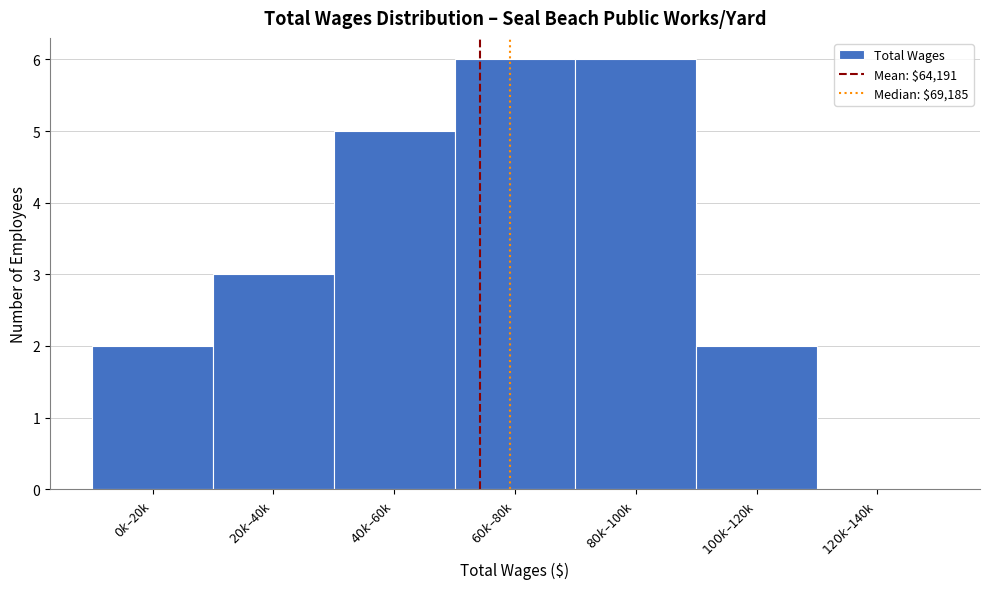

What is the greatest value displayed?

6